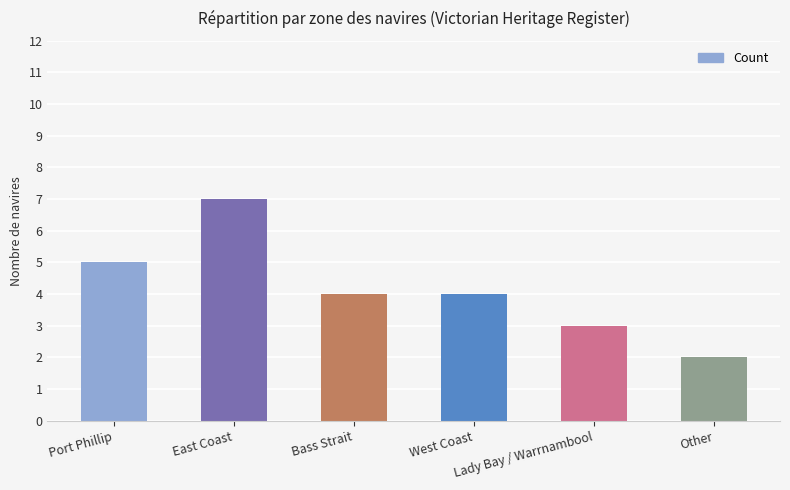

What is the difference between the maximum and minimum values?

5